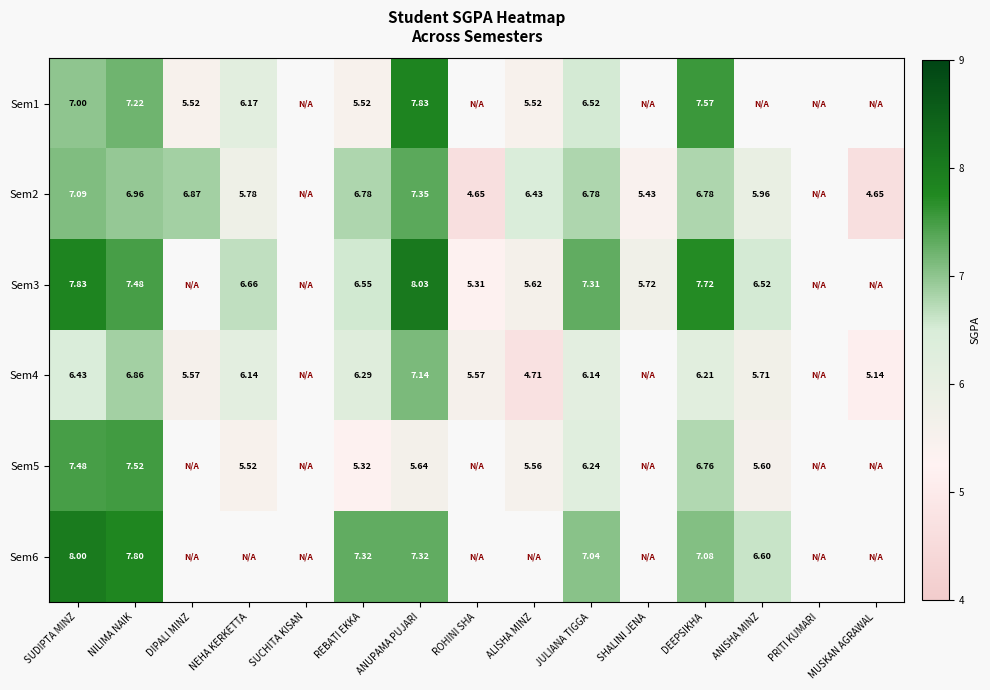

The Sem4 series shows 6.3 at REBATI EKKA. True or false?

True